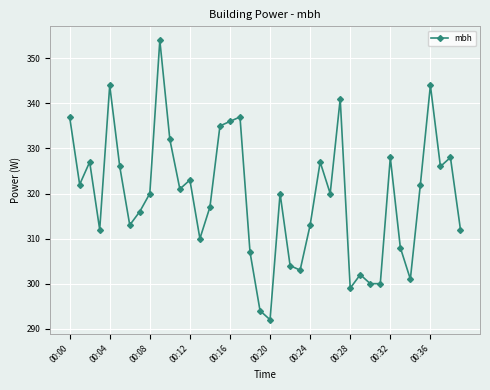

How many series are shown in this chart?

1